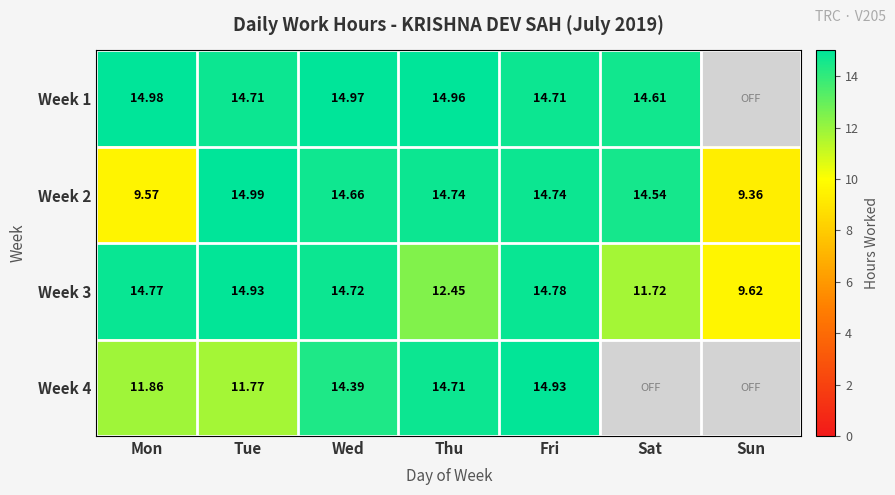

Is the value of Week 3 at Mon greater than the value of Week 2 at Wed?

Yes